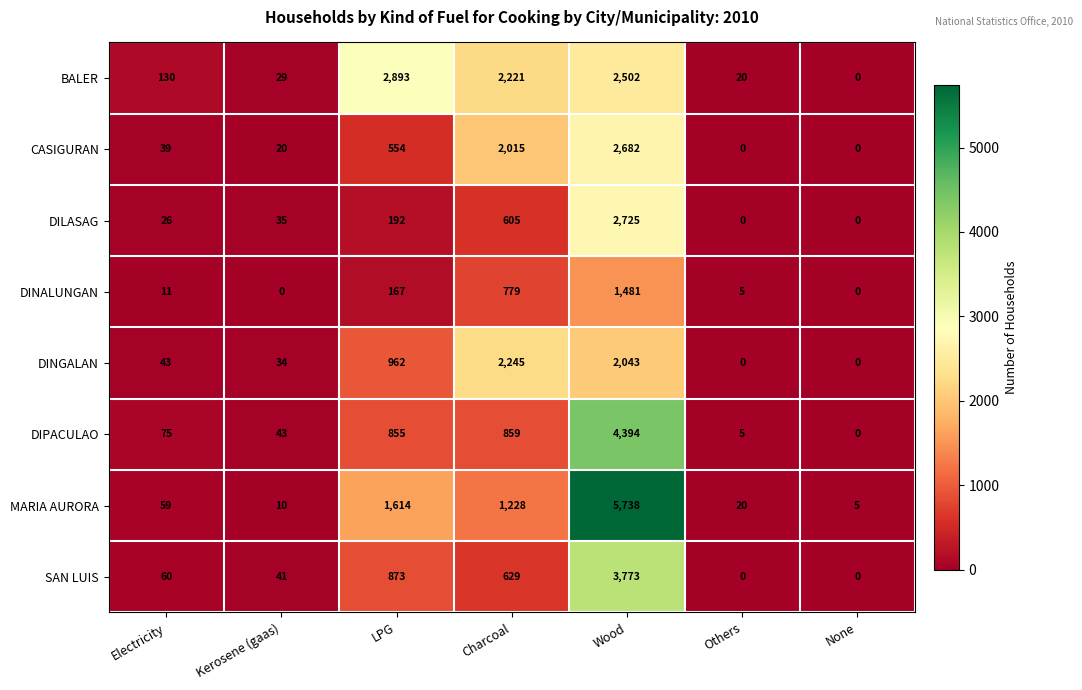

Which series has the largest total across all categories?

MARIA AURORA